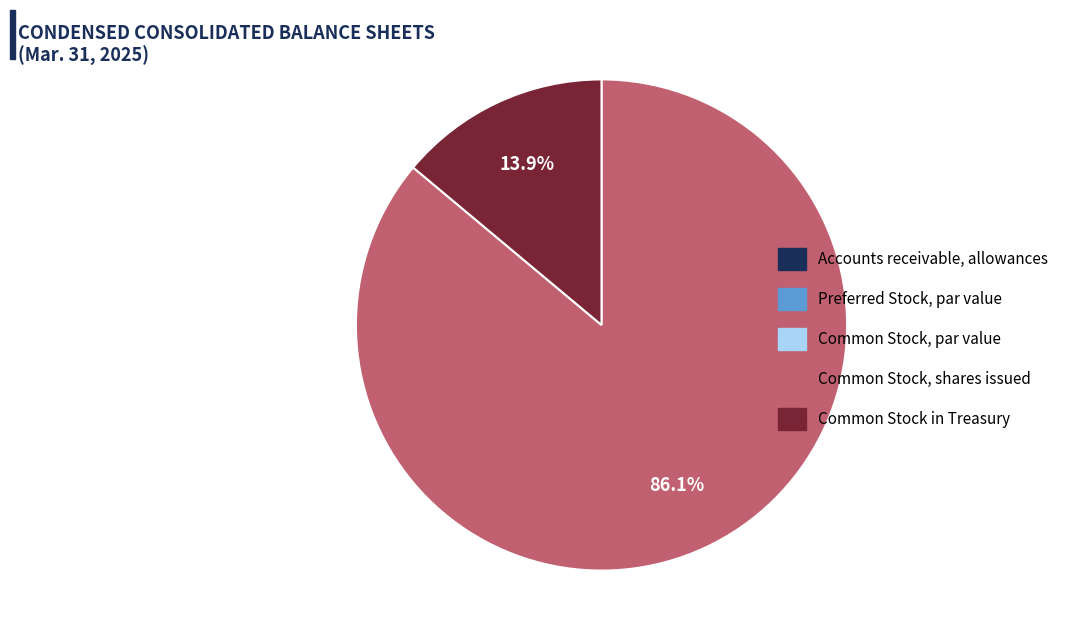

What portion of the pie excludes Common Stock in Treasury?

86.1%